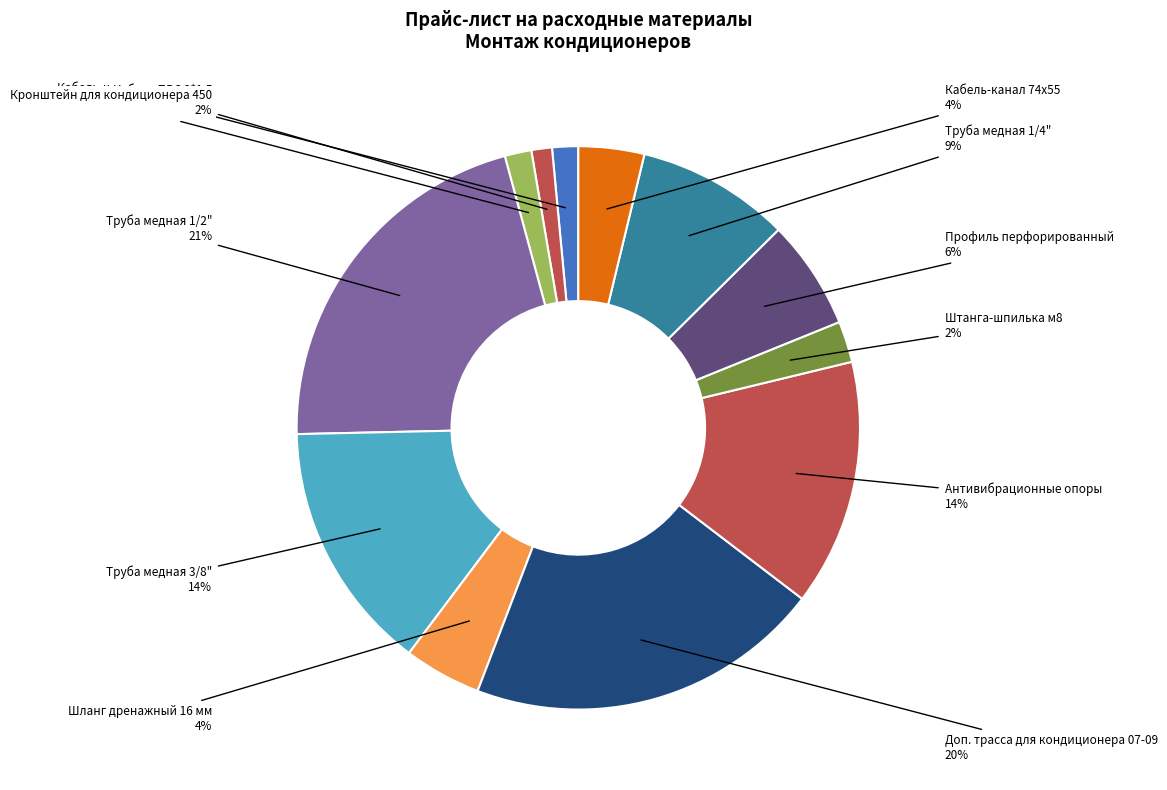

To the nearest percent, what portion does Труба медная 3/8" represent?

14%